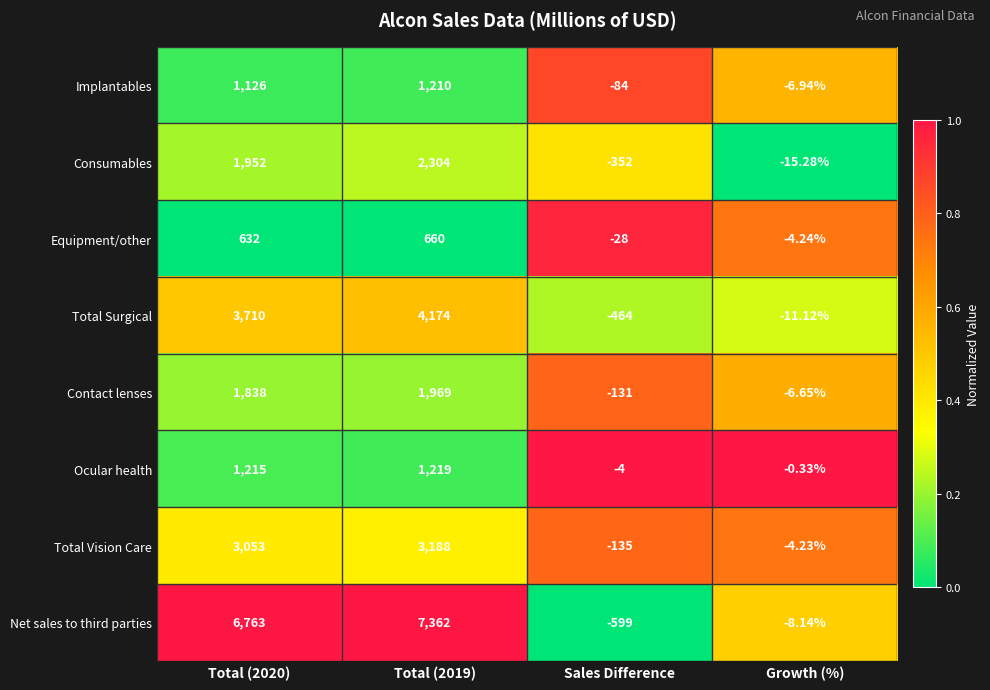

Which category has the lowest value in the Ocular health series?

Sales Difference